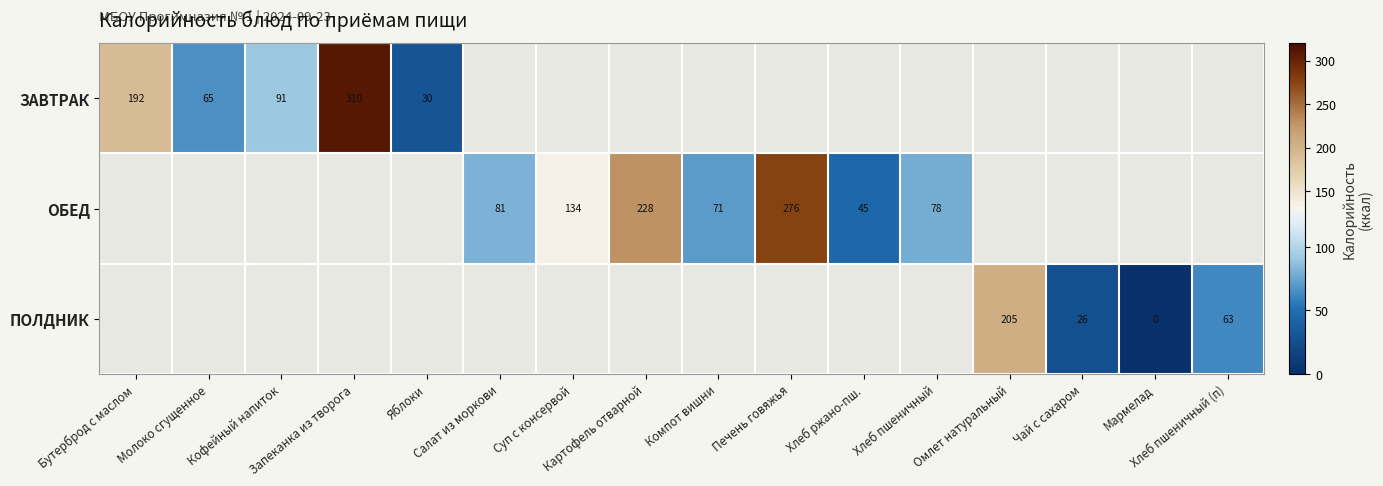

What is the lowest value of the ЗАВТРАК series?

29.6